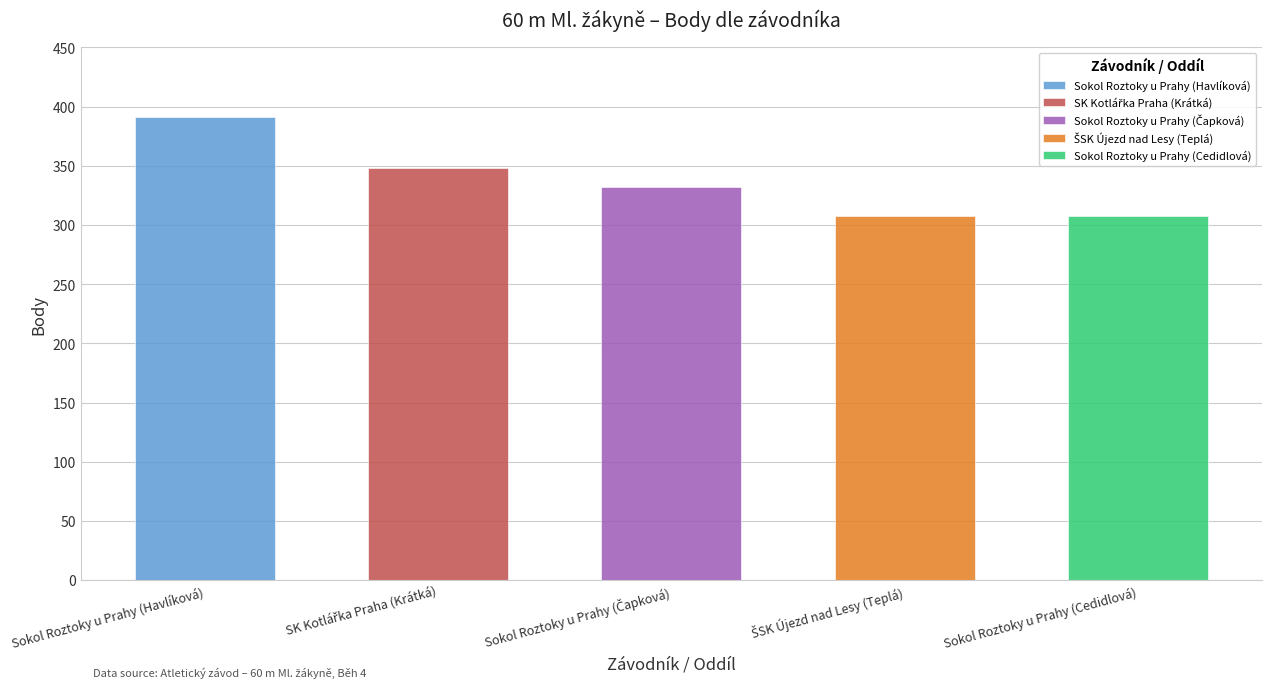

What is the average value?

337